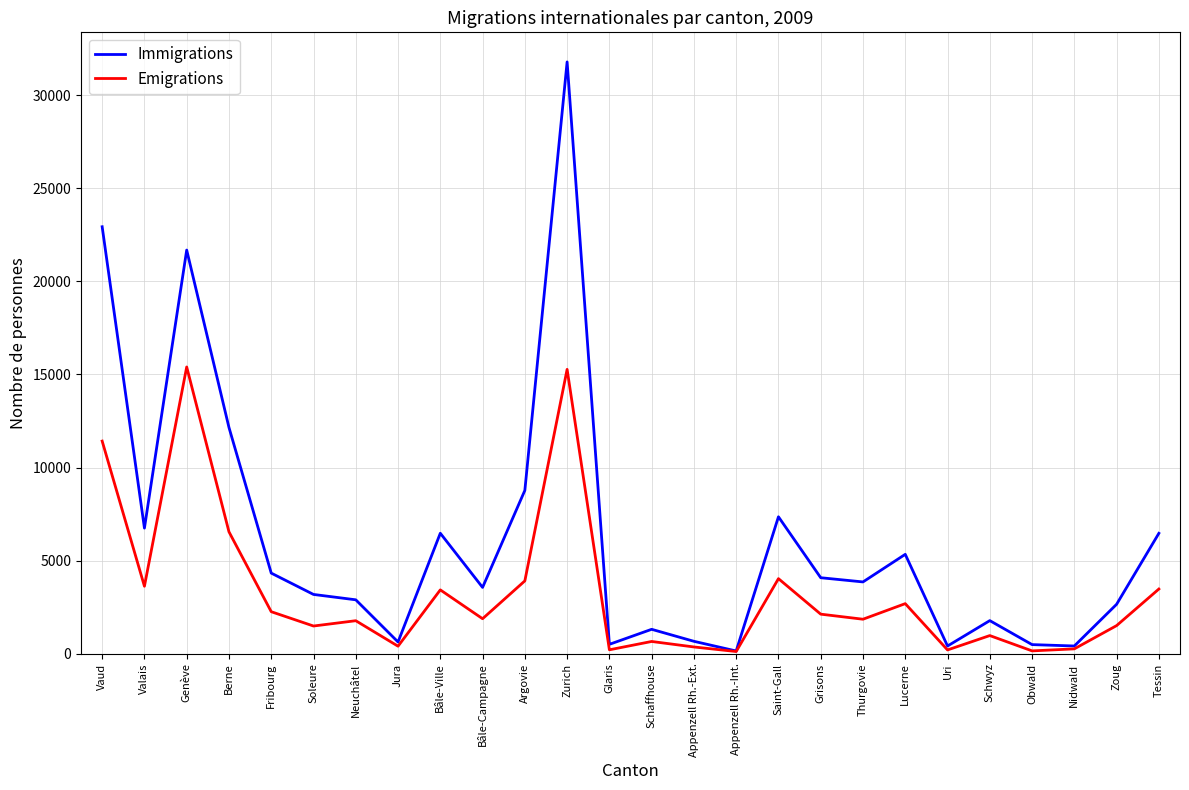

Is this an area chart (filled region under the line)?

No